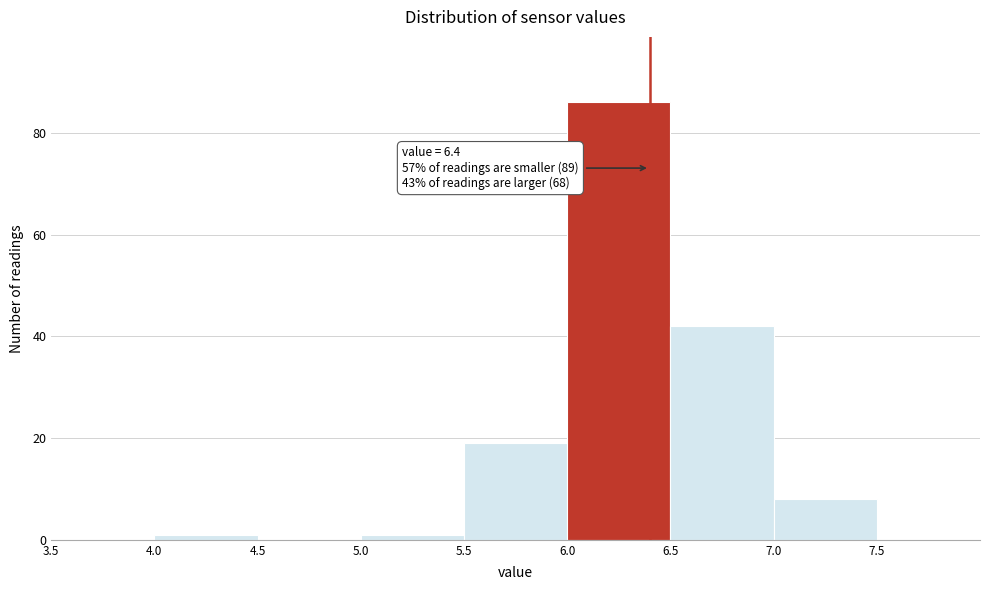

Which range on the x-axis has the tallest bar?

6.0 to 6.5